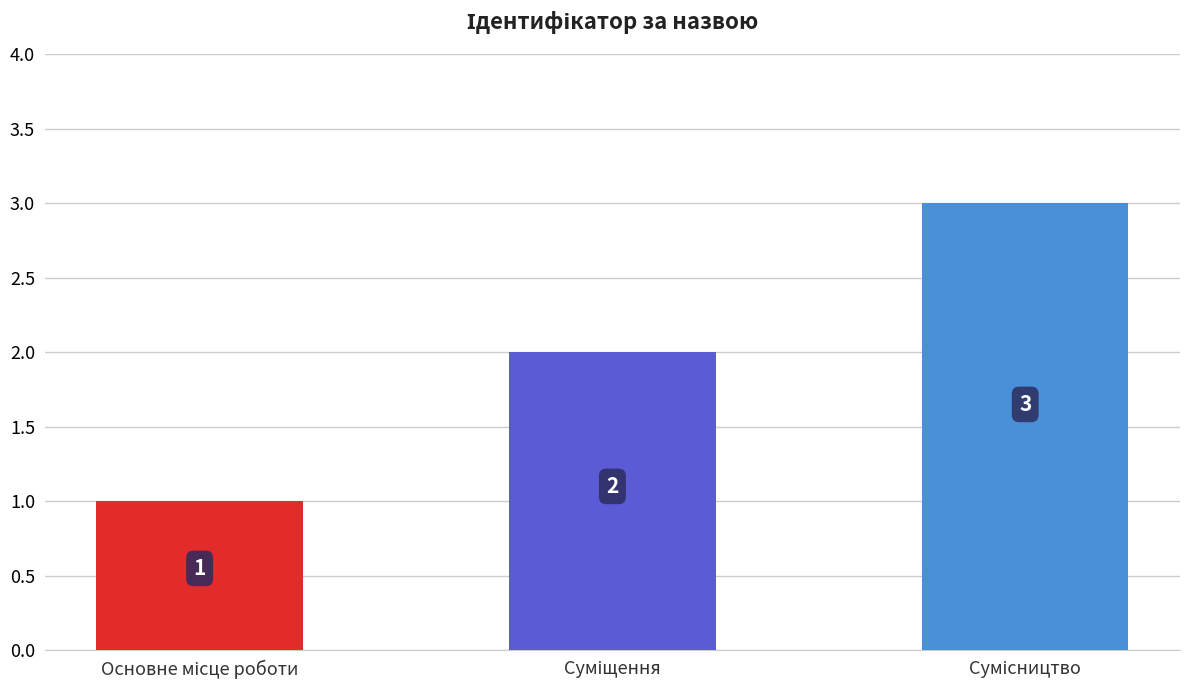

How many data points are less than 2?

1